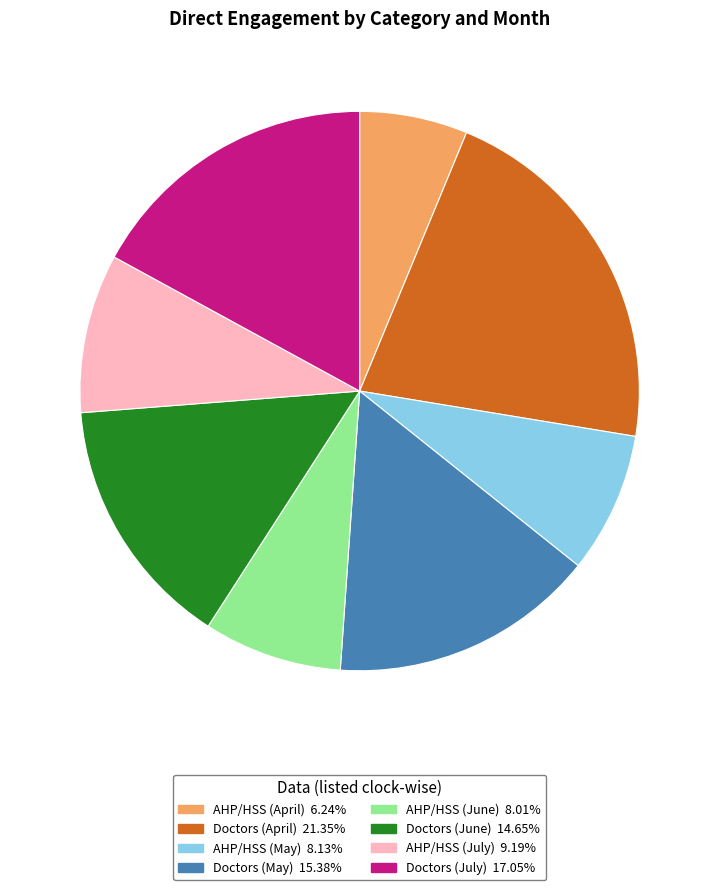

Do Doctors (July) and Doctors (June) together represent more than half of the pie?

No